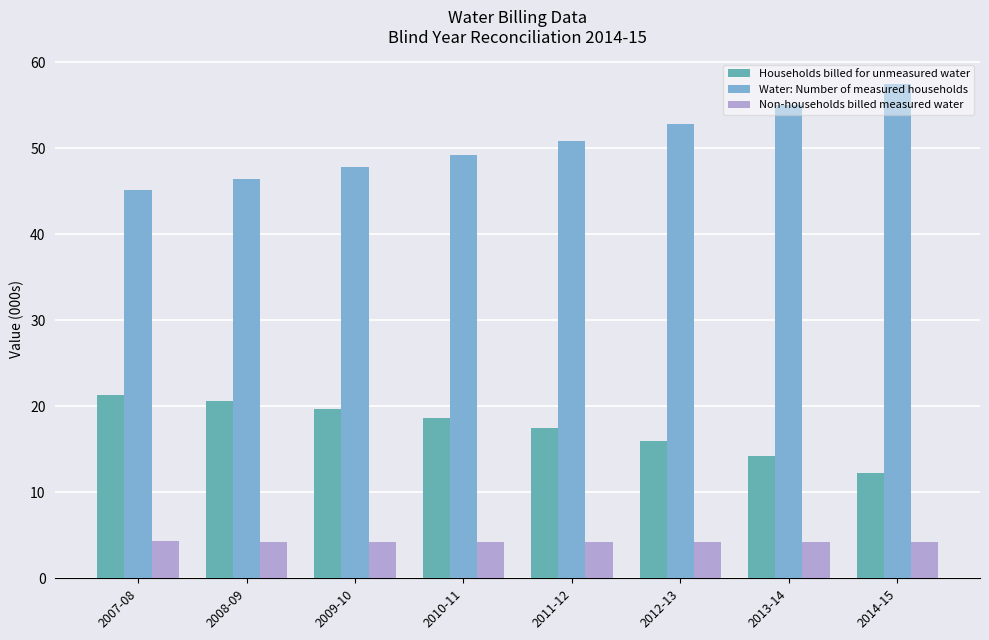

What is the difference between the maximum and minimum values in the Non-households billed measured water series?

0.1